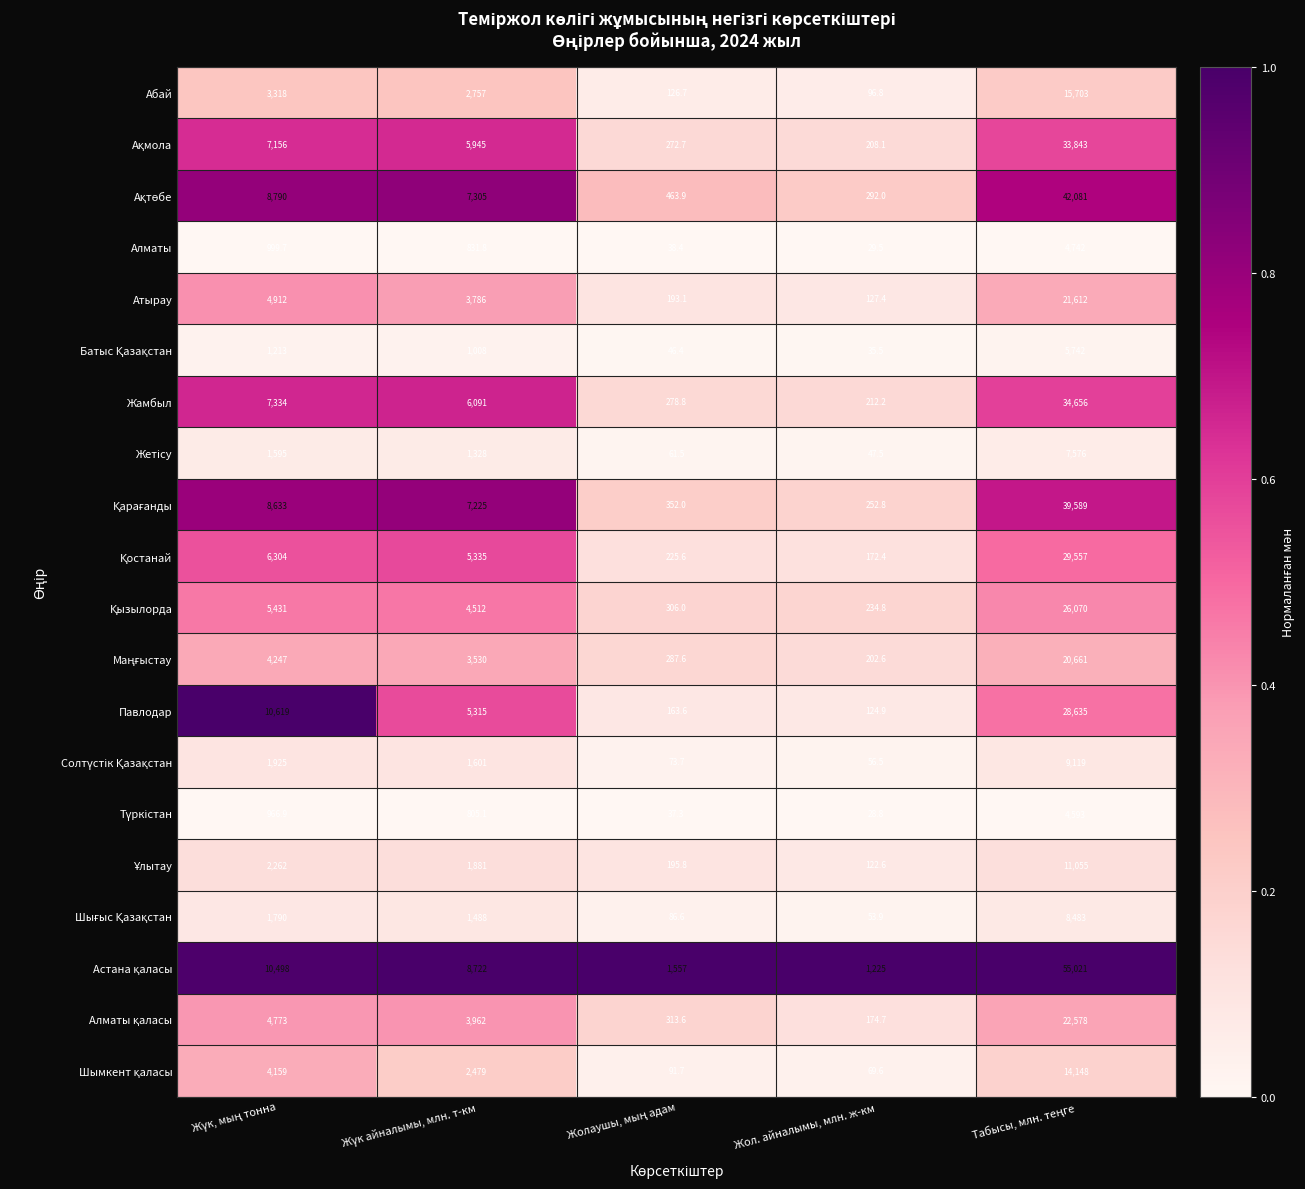

What is the spread (max minus min) of values at Жол. айналымы, млн. ж-км?

1196.2